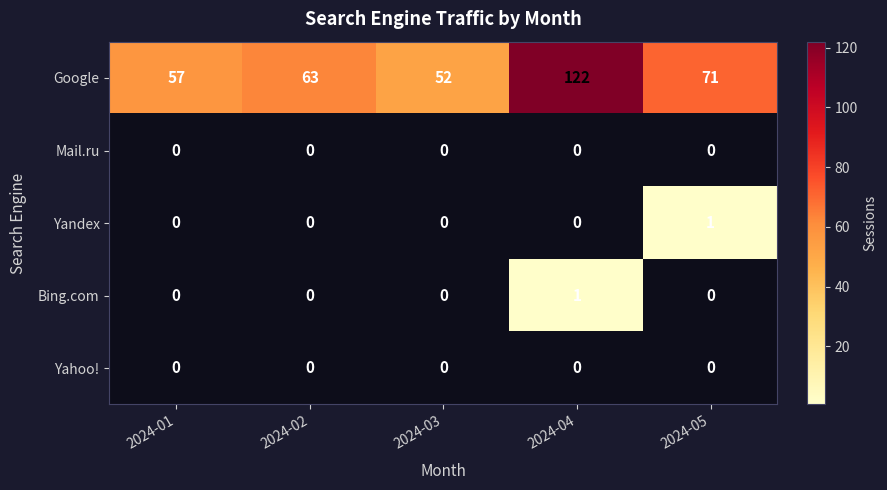

At which category is the sum across all series the highest?

2024-04